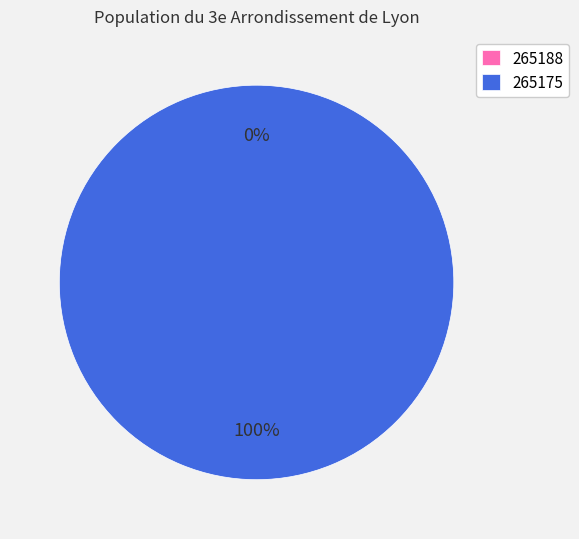

To the nearest percent, what is the average slice percentage?

50%